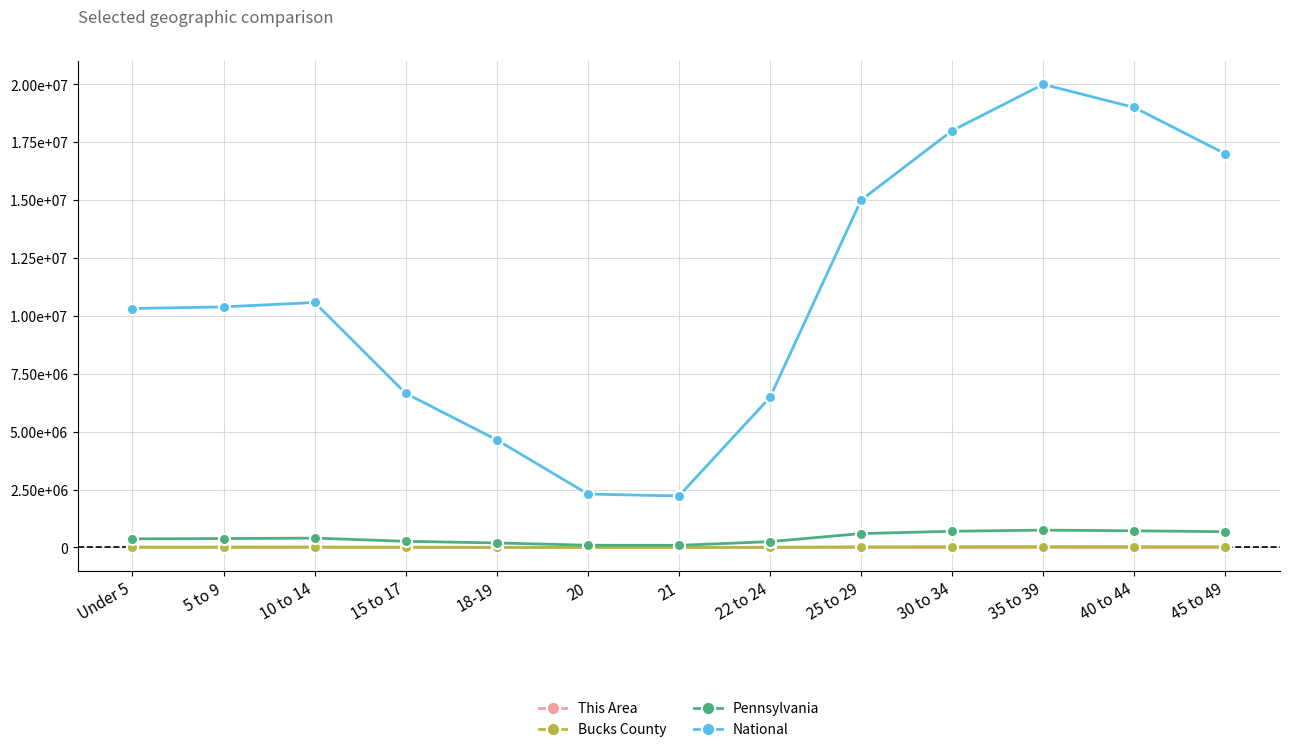

Which series has the largest range (max minus min)?

National